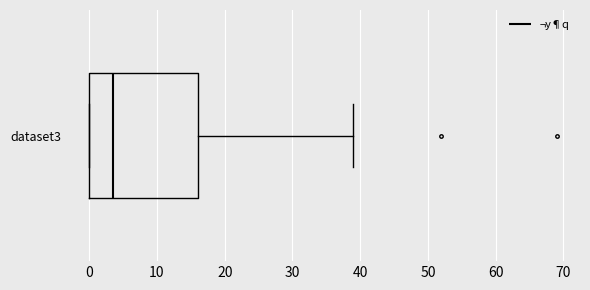

Read this box plot against the x-axis: the position of the median line, the range covered by the box, and the ends of both whiskers. The values are not printed on the chart, so give them approximately, as read against the axis.

median 4, box 0 to 16, whiskers 0 to 39